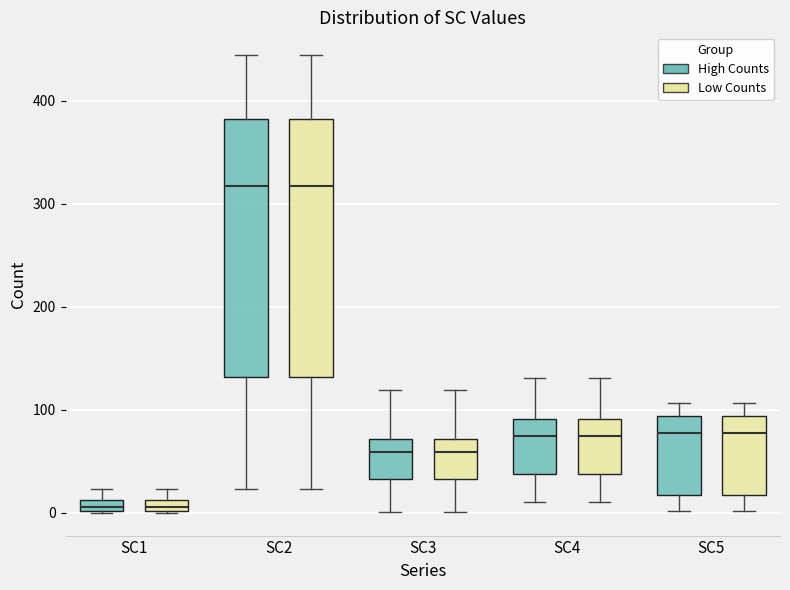

Where does the upper whisker of the box for SC5 (Low Counts) end on the y-axis? The values are not printed on the chart, so give them approximately, as read against the axis.

110